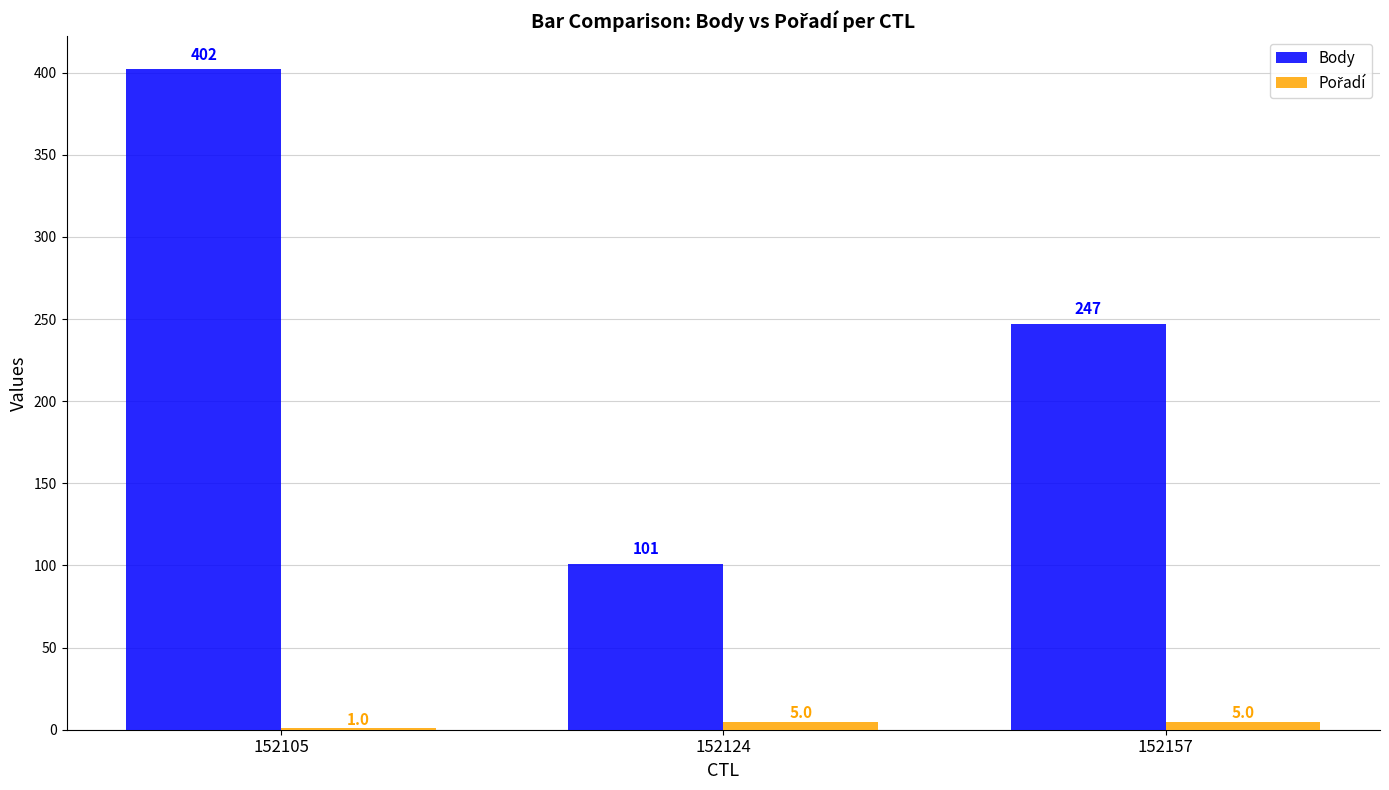

What is the approximate value of Body at 152105?

402